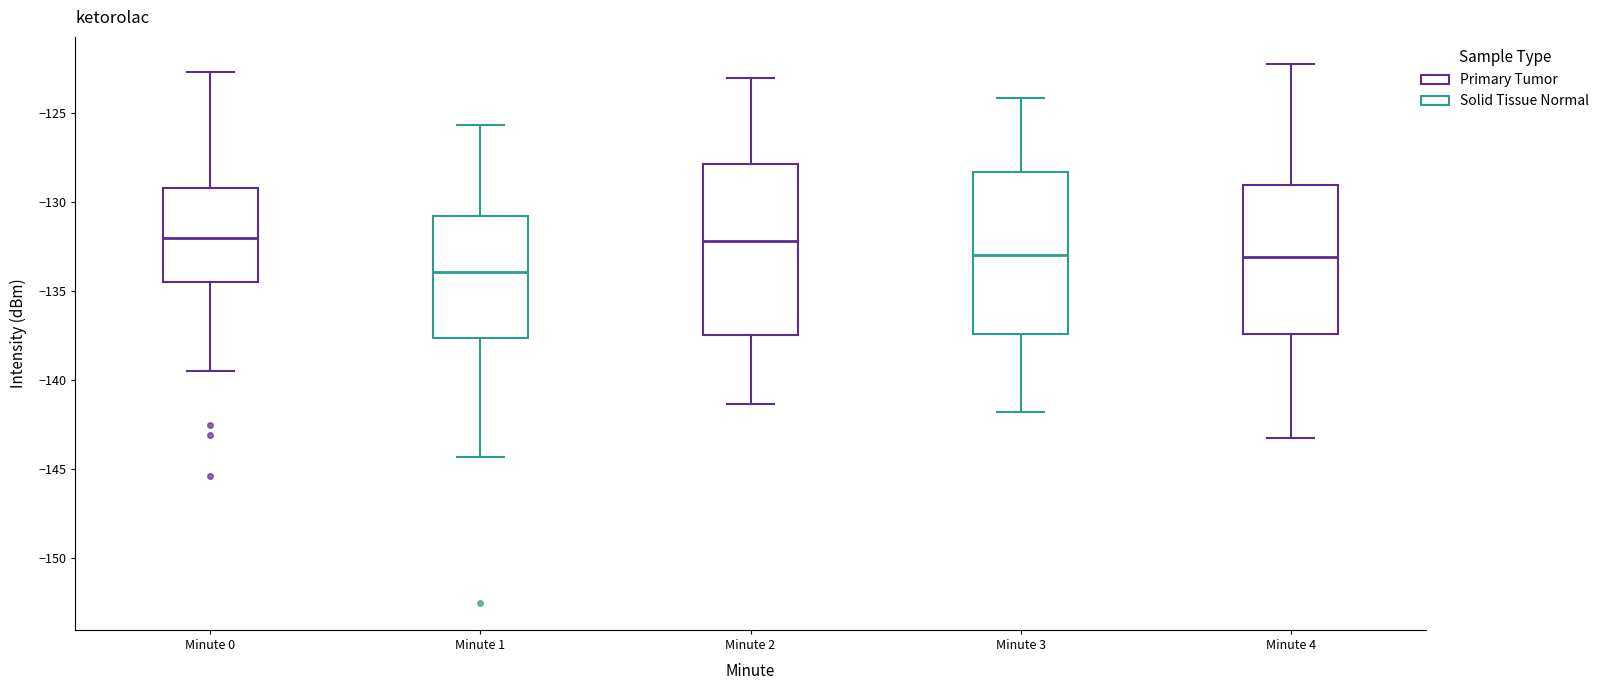

Where is the upper edge of the box for Minute 2 on the y-axis? The values are not printed on the chart, so give them approximately, as read against the axis.

-128.0